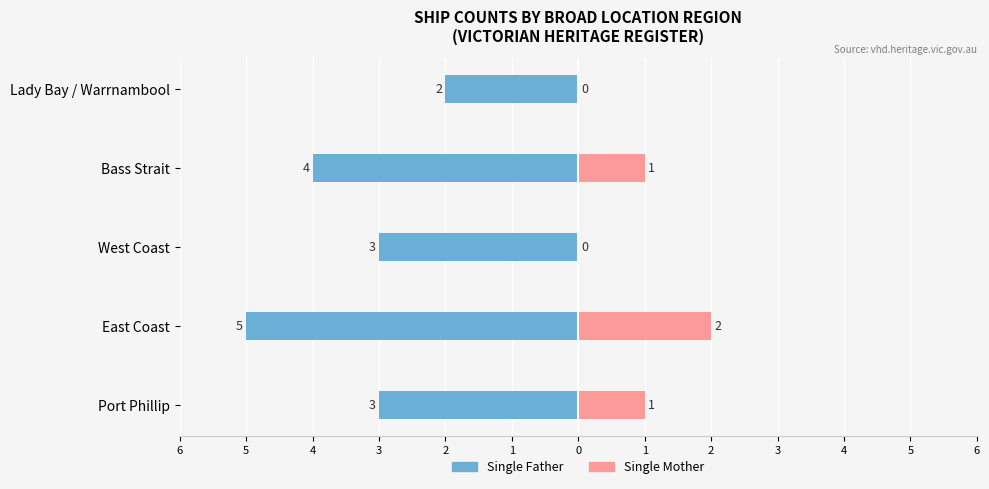

What is the difference between the maximum and minimum values in the Single Father series?

3